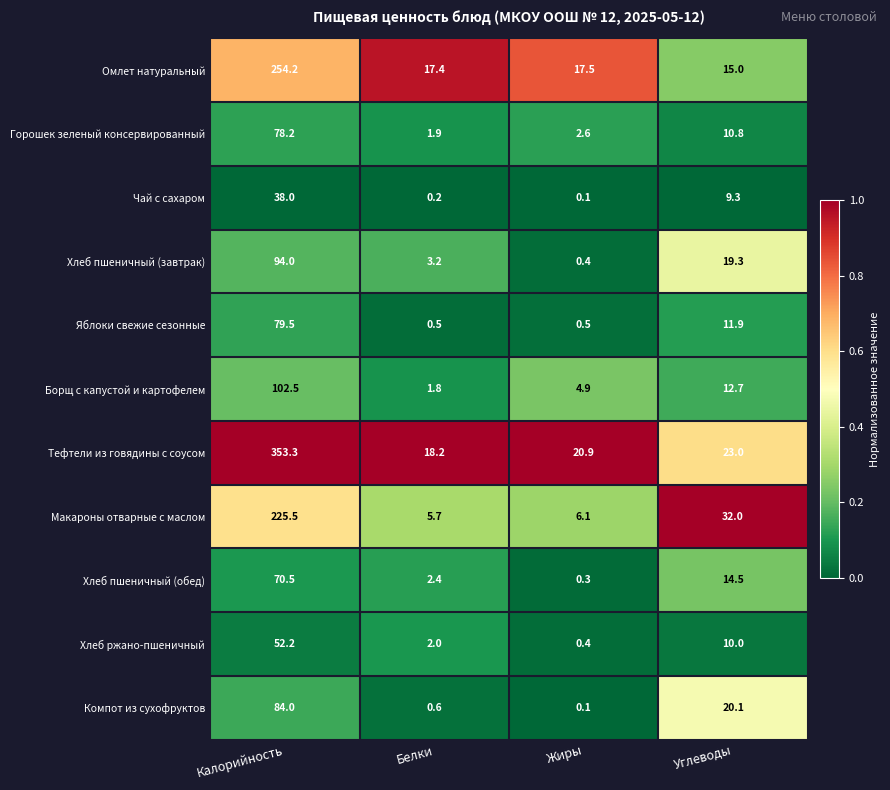

Which label corresponds to the smallest value in the chart?

Жиры